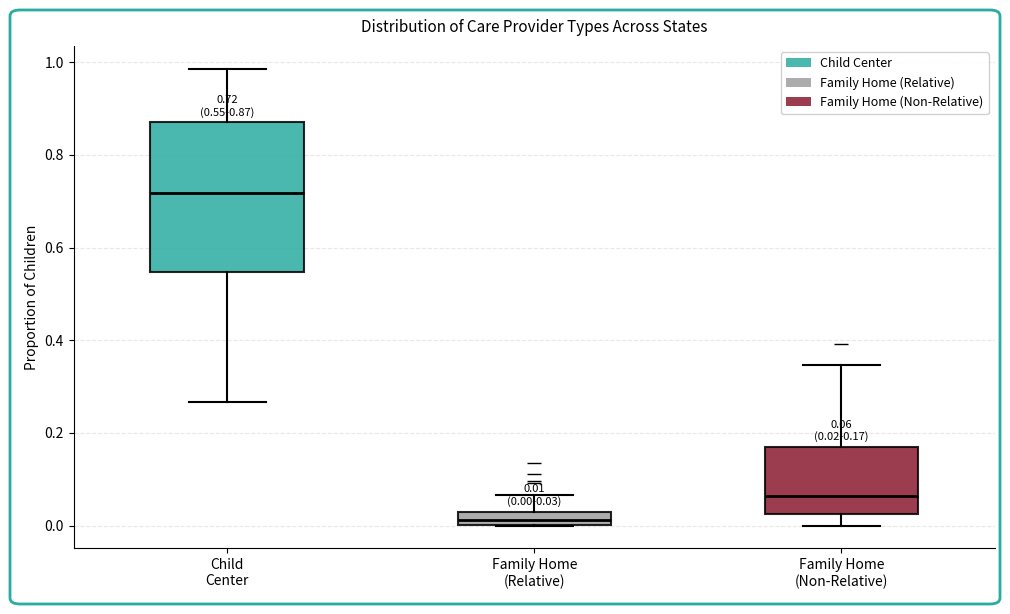

Which box is the tallest, from its lower edge to its upper edge?

Child Center